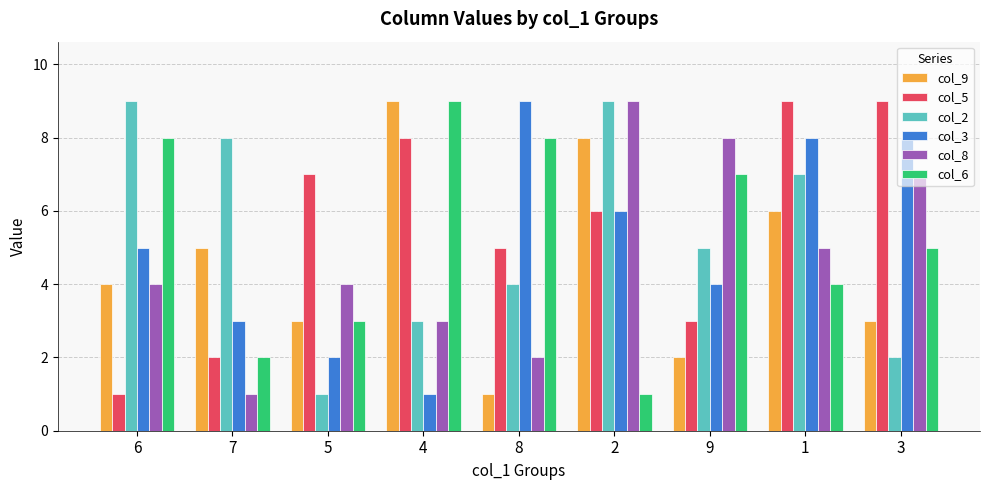

What is the greatest value displayed?

9